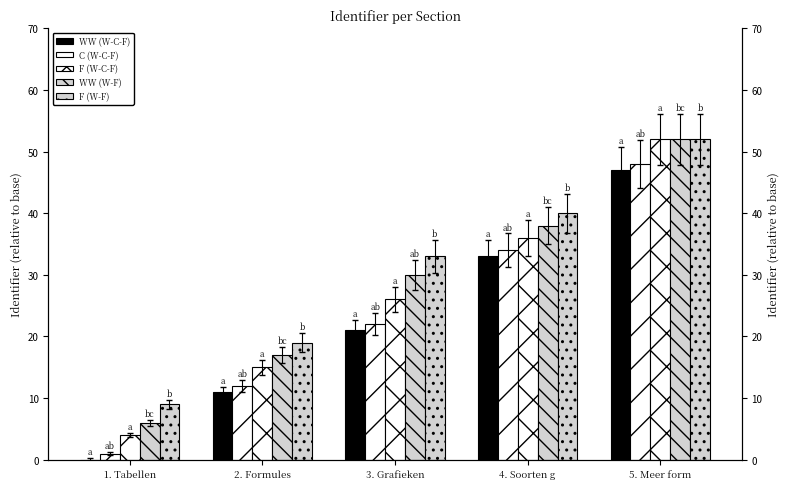

How many values in the F (W-C-F) series exceed 26?

2